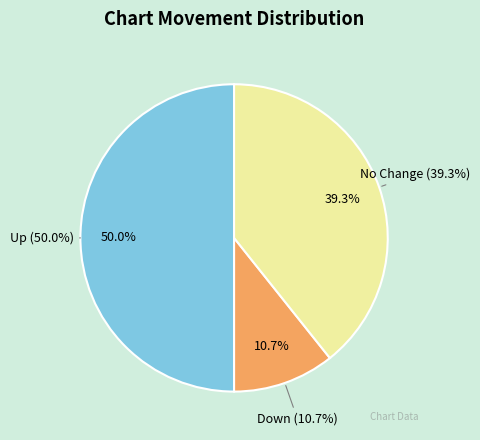

How many segments does this pie chart have?

3